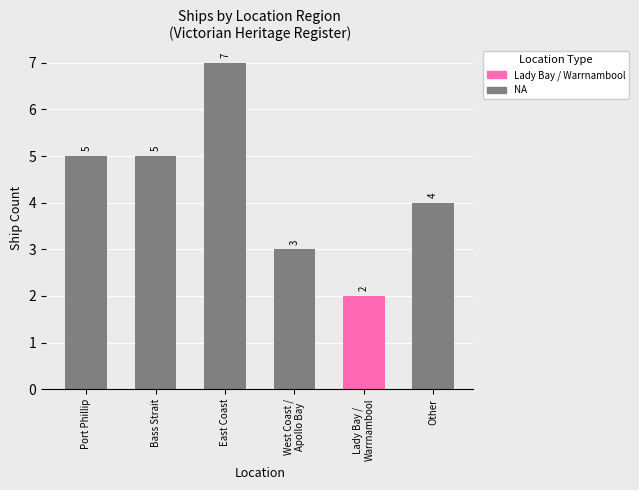

What is the approximate value at Lady Bay /
Warrnambool?

2